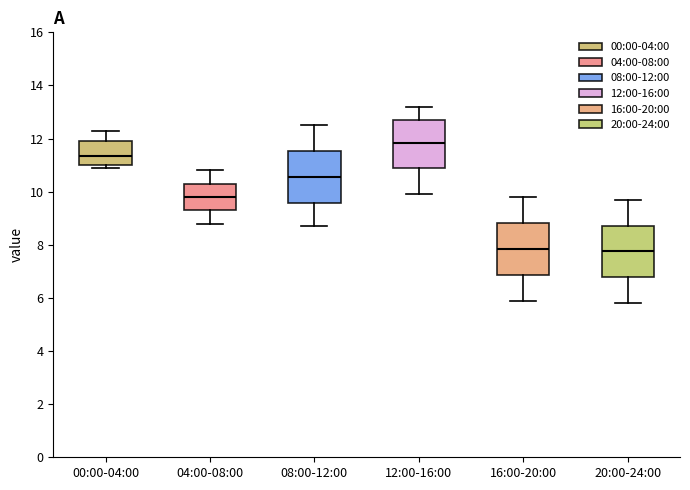

Where is the upper edge of the box for 12:00-16:00 on the y-axis? The values are not printed on the chart, so give them approximately, as read against the axis.

12.8